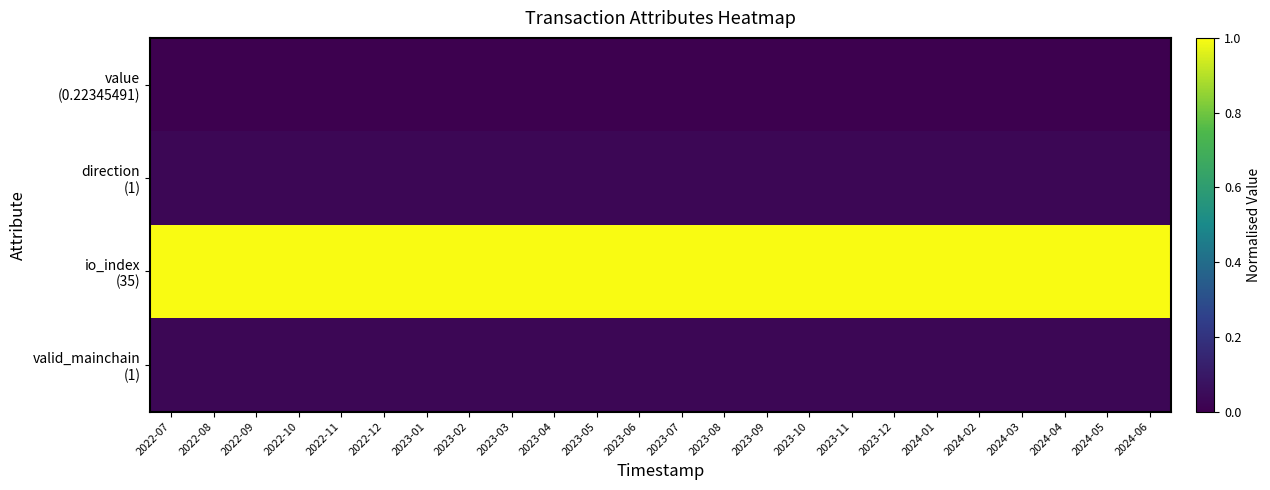

How many data points does each series have?

24